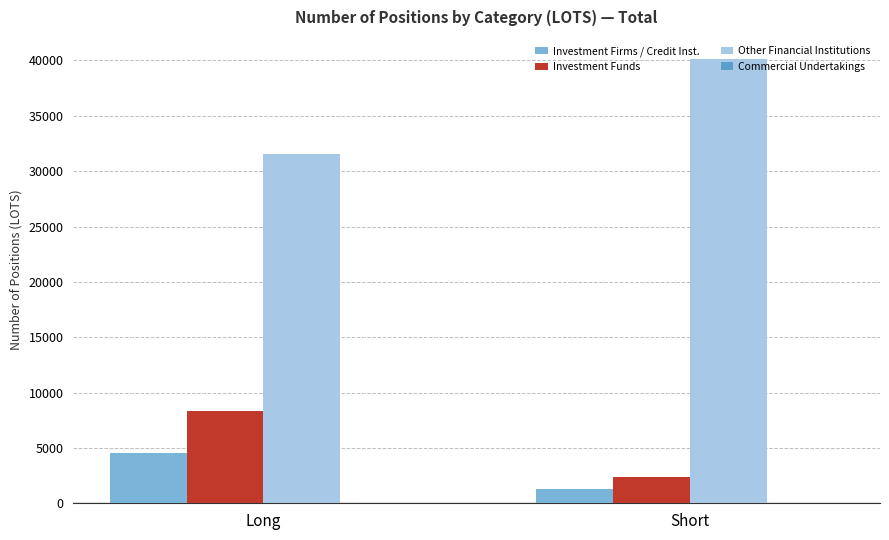

What is the difference between the Investment Funds values at Short and Long?

5943.8